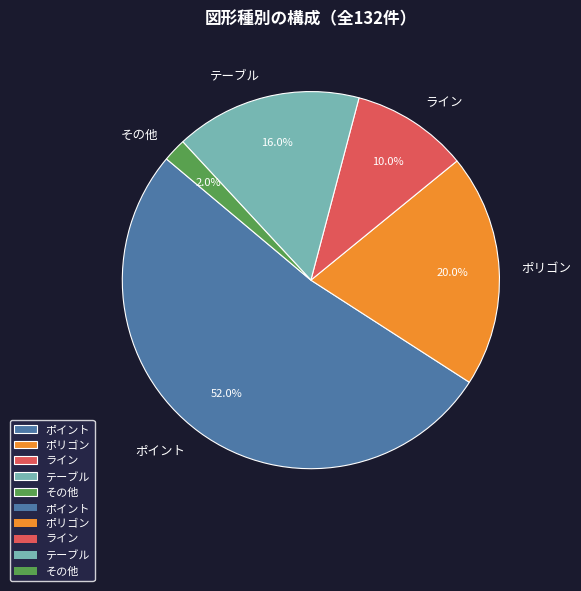

To the nearest percent, what is the difference between the largest and smallest slice percentages?

50%